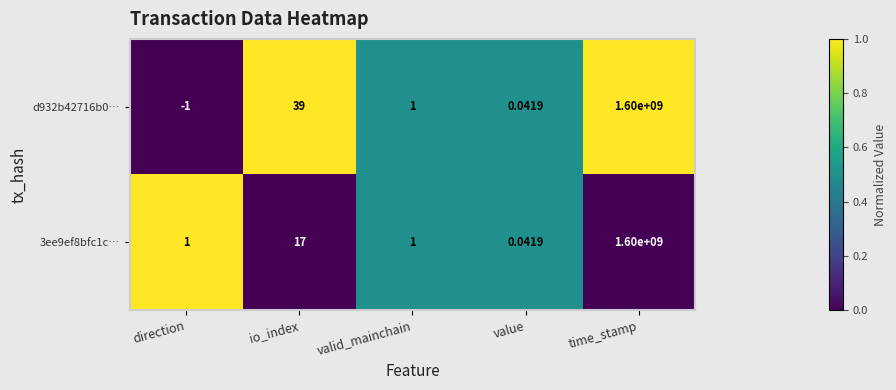

At which label does d932b42716b0… first exceed 1?

io_index